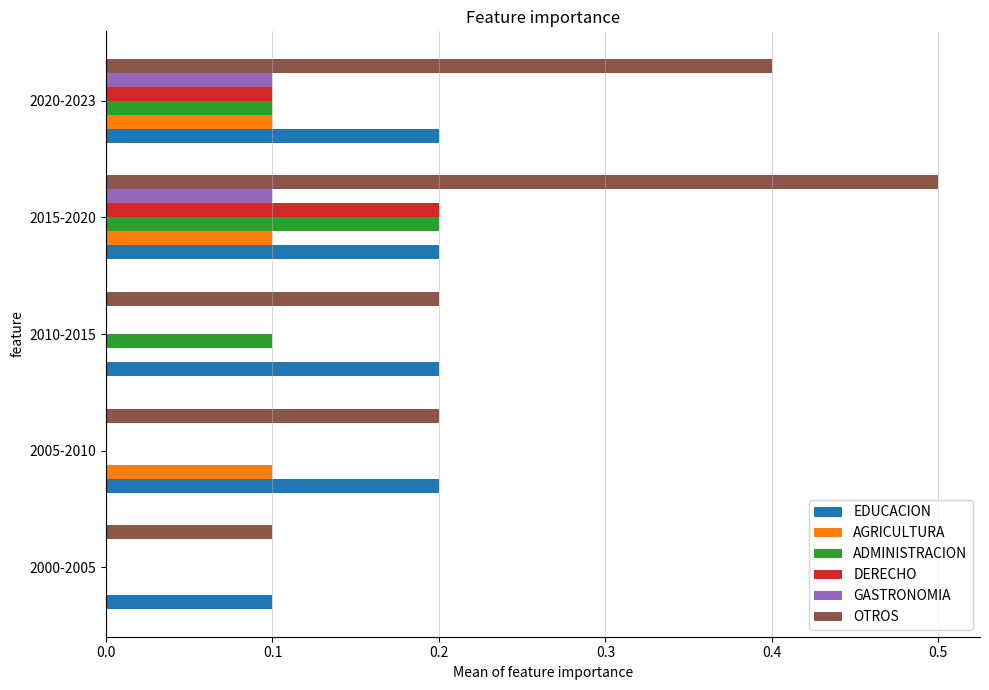

Which series changed the most between 2005-2010 and 2020-2023?

OTROS